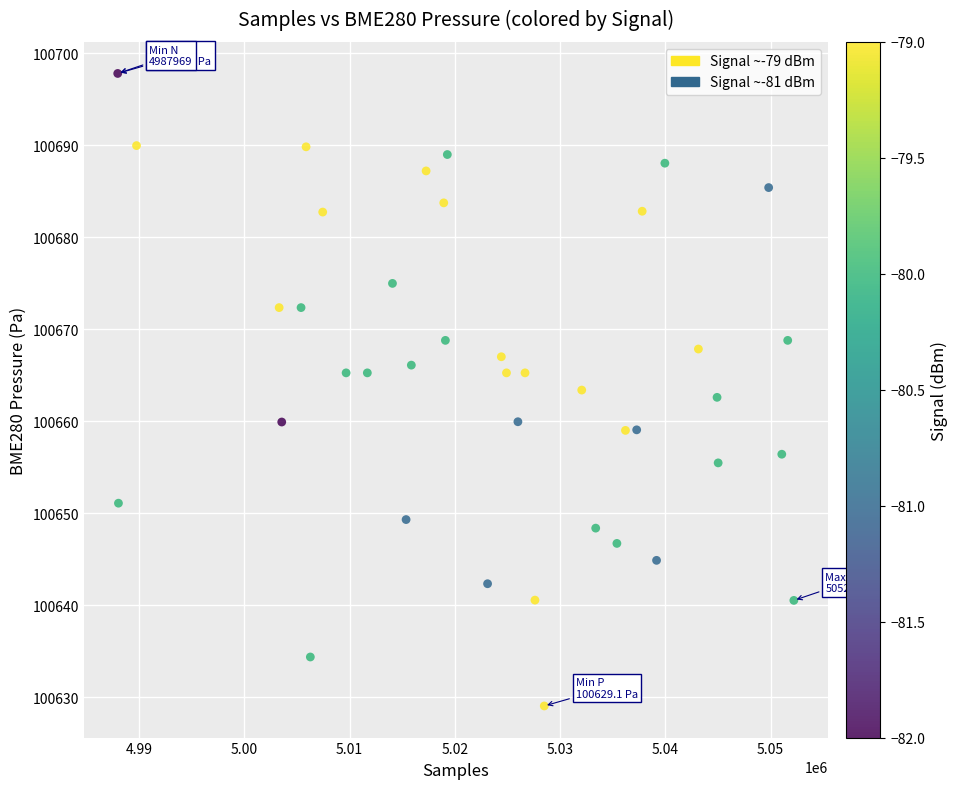

What is the range of Y values (max minus min)?

68.7